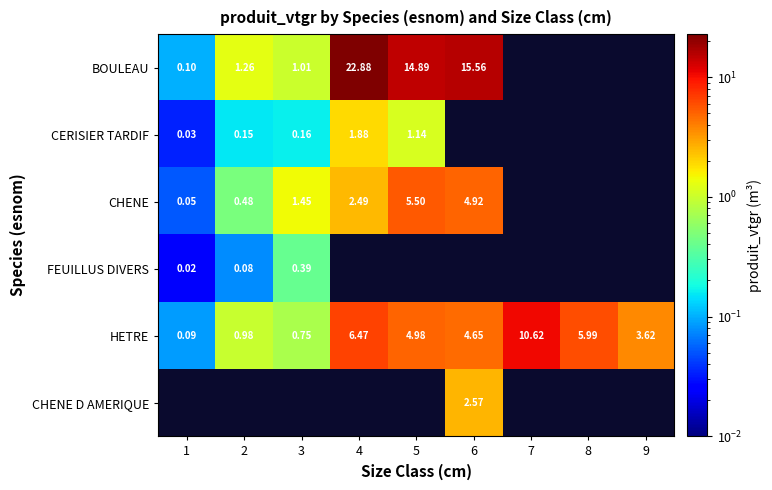

At which category does the chart reach its minimum across all series?

1